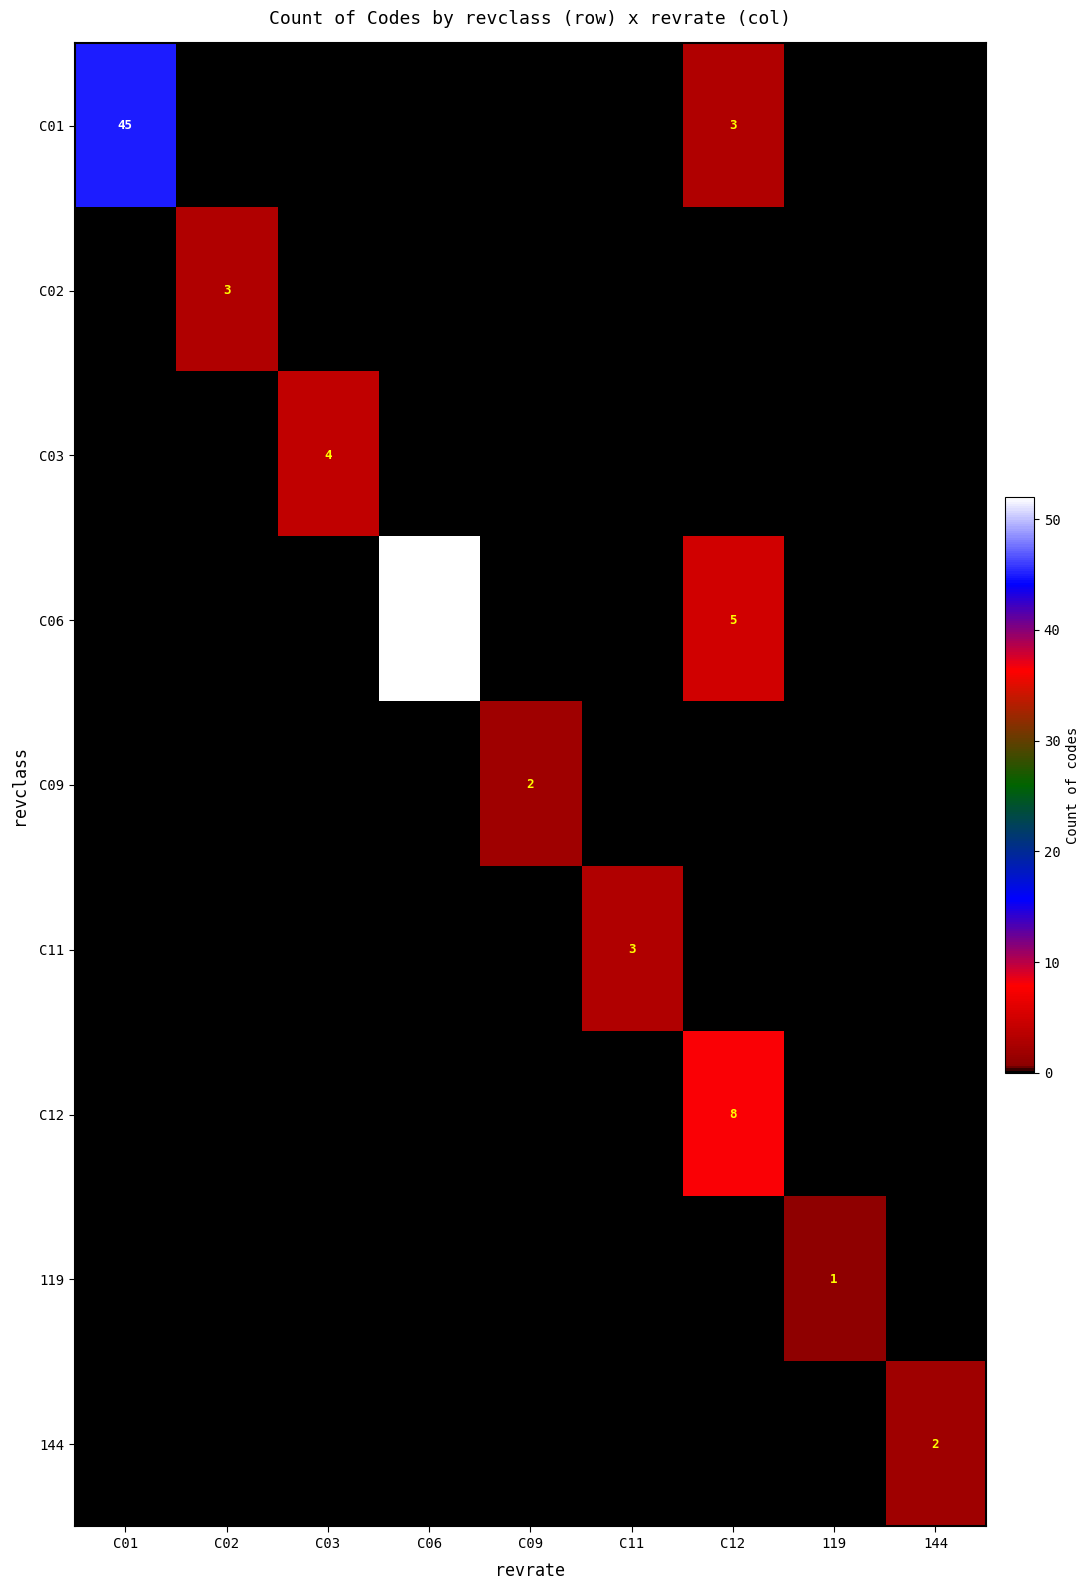

The C06 series shows 5 at C12. True or false?

True